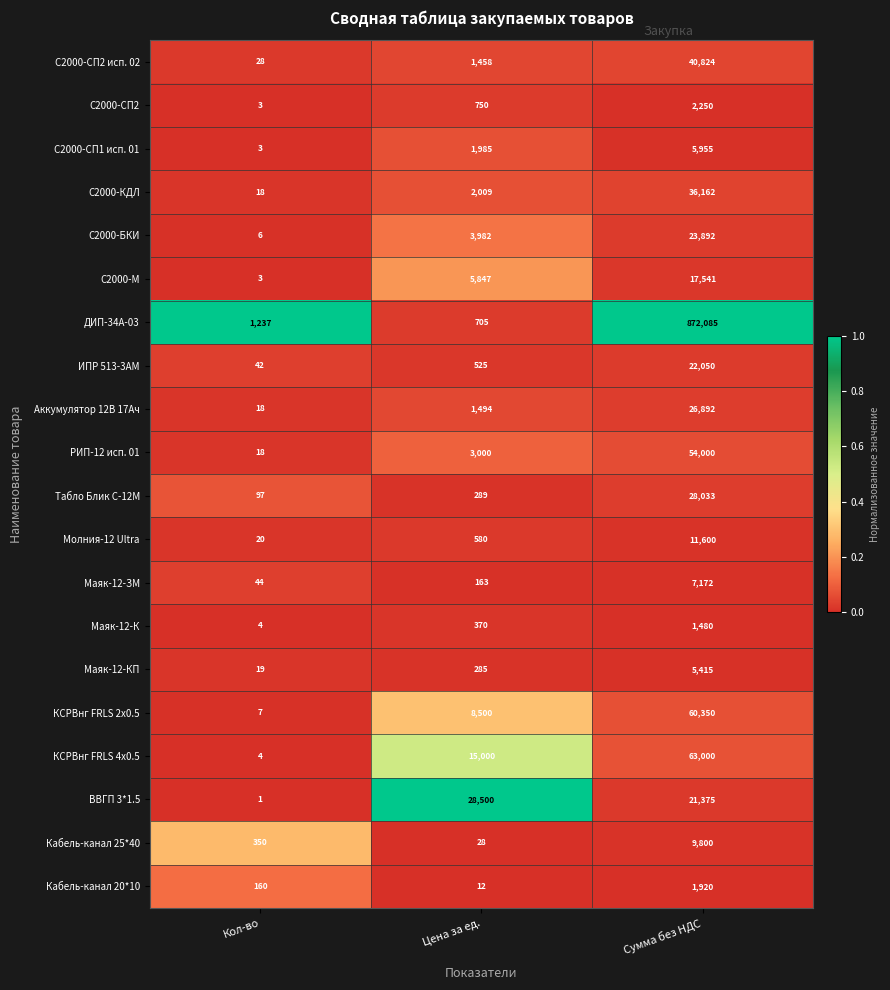

Which series has the largest total across all categories?

ДИП-34А-03